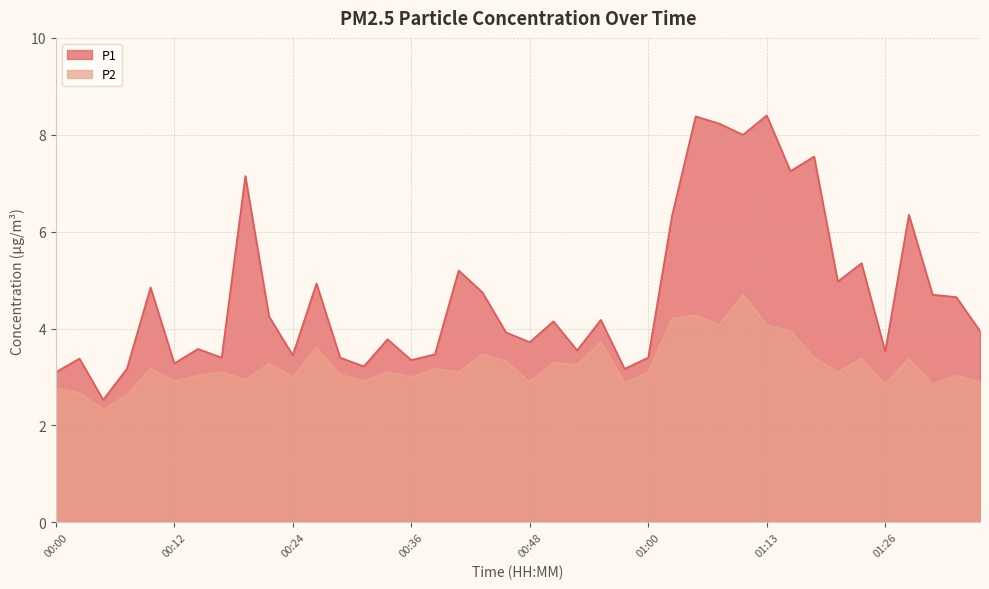

Reading left to right, list all the values displayed in this chart.

P1: 00:00=3.1	00:02=3.4	00:04=2.5	00:07=3.2	00:09=4.8	00:12=3.3	00:14=3.6	00:17=3.4	00:19=7.2	00:21=4.2	00:24=3.5	00:26=4.9	00:29=3.4	00:31=3.2	00:34=3.8	00:36=3.4	00:38=3.5	00:41=5.2	00:43=4.8	00:46=3.9	00:48=3.7	00:51=4.2	00:53=3.5	00:55=4.2	00:58=3.2	01:00=3.4	01:03=6.3	01:05=8.4	01:08=8.2	01:10=8.0	01:13=8.4	01:15=7.2	01:18=7.5	01:20=5.0	01:23=5.3	01:26=3.5	01:28=6.3	01:31=4.7	01:33=4.7	01:35=4.0
P2: 00:00=2.8	00:02=2.7	00:04=2.3	00:07=2.6	00:09=3.2	00:12=2.9	00:14=3.0	00:17=3.1	00:19=3.0	00:21=3.3	00:24=3.0	00:26=3.6	00:29=3.0	00:31=2.9	00:34=3.1	00:36=3.0	00:38=3.2	00:41=3.1	00:43=3.5	00:46=3.3	00:48=2.9	00:51=3.3	00:53=3.2	00:55=3.7	00:58=2.9	01:00=3.1	01:03=4.2	01:05=4.3	01:08=4.1	01:10=4.7	01:13=4.1	01:15=4.0	01:18=3.4	01:20=3.1	01:23=3.4	01:26=2.9	01:28=3.4	01:31=2.9	01:33=3.0	01:35=2.9